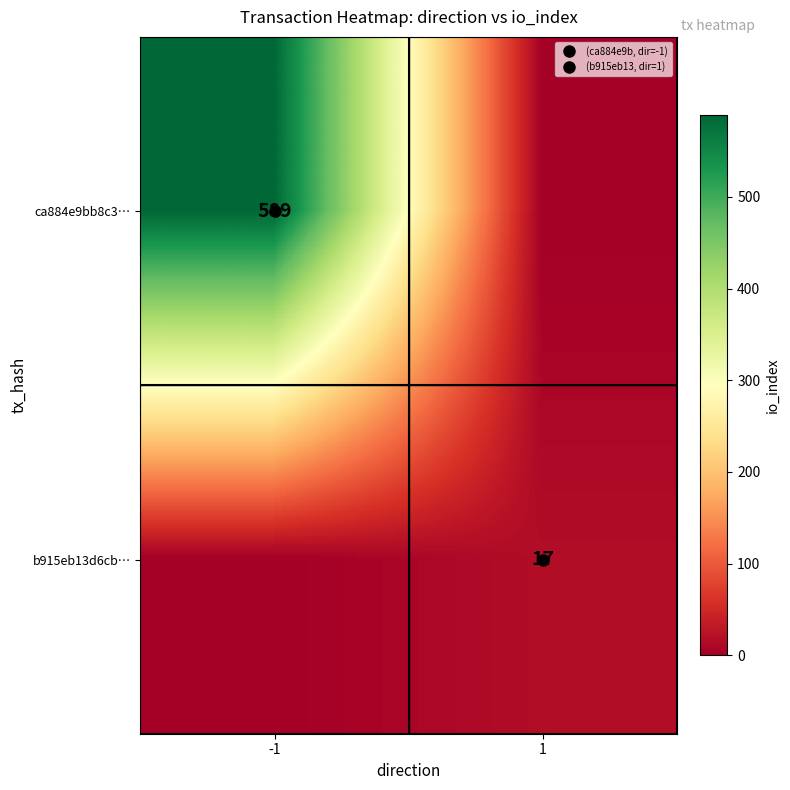

Which series has the widest spread of values?

ca884e9bb8c3…